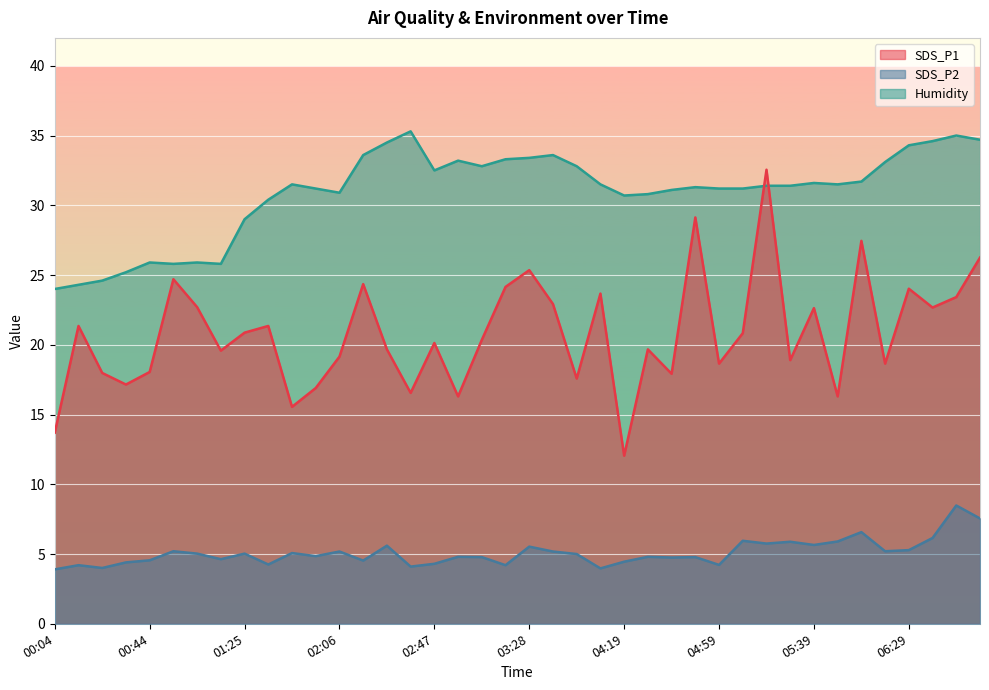

At which category does SDS_P2 reach its first local peak?

00:14